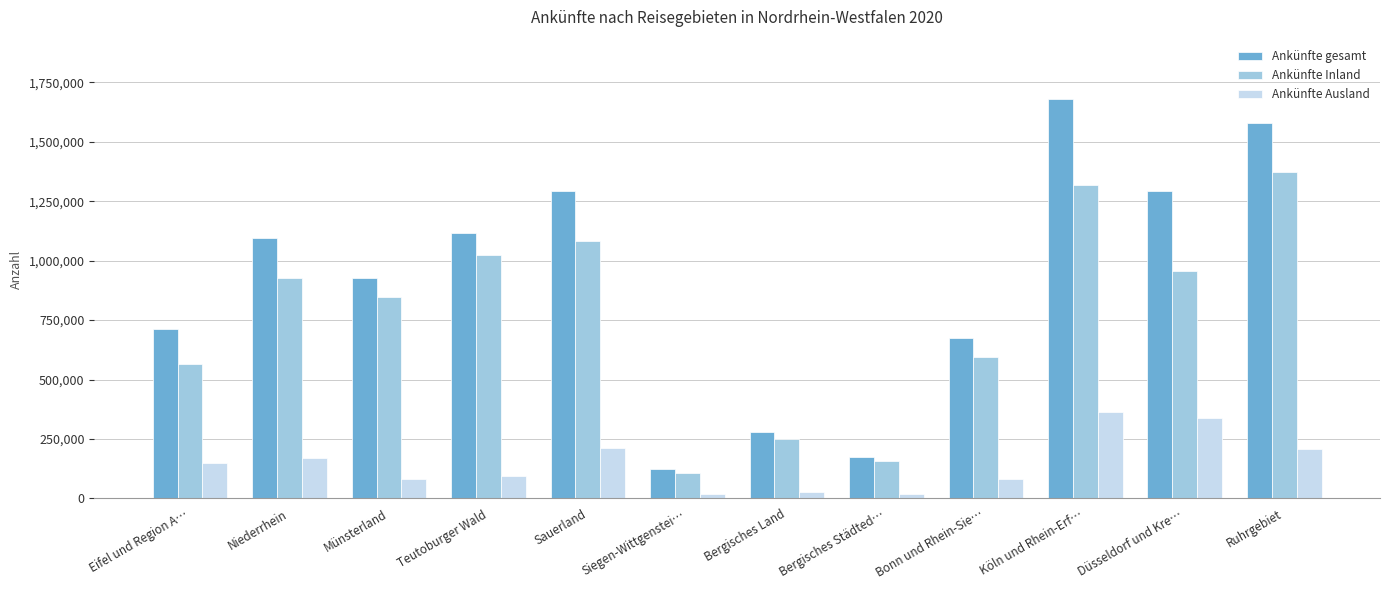

Which series changed the most between Bergisches Land and Ruhrgebiet?

Ankünfte gesamt